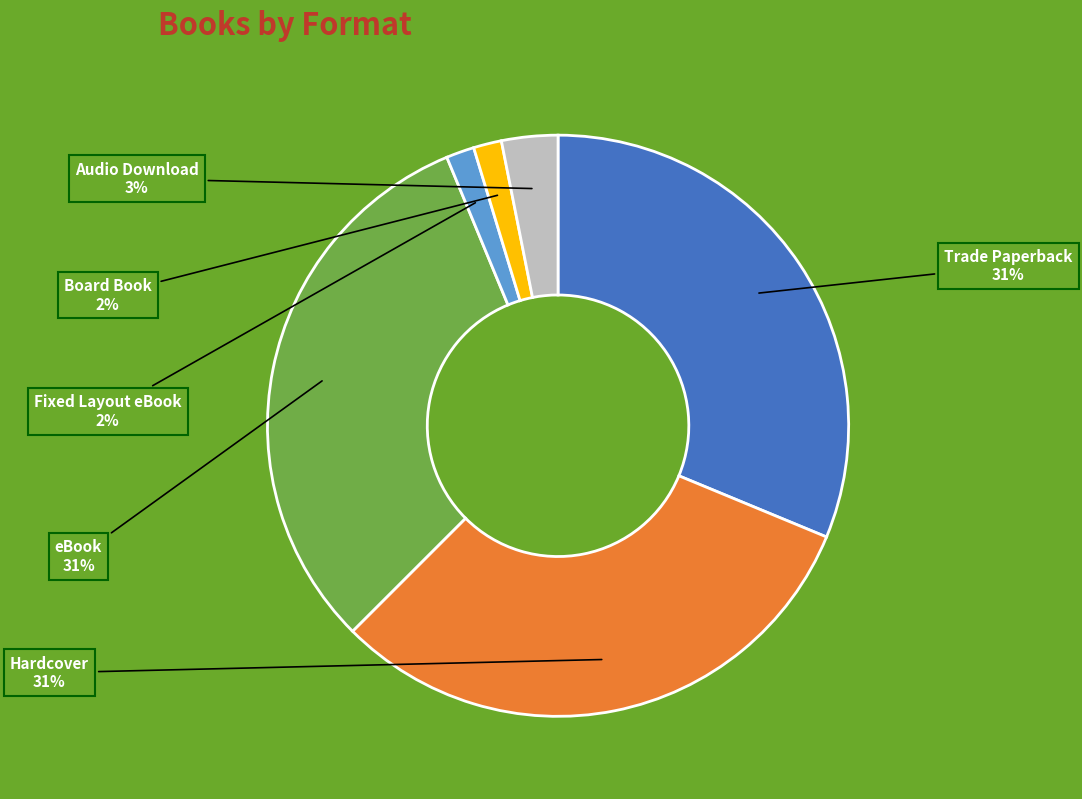

Is there a majority slice in this chart?

No